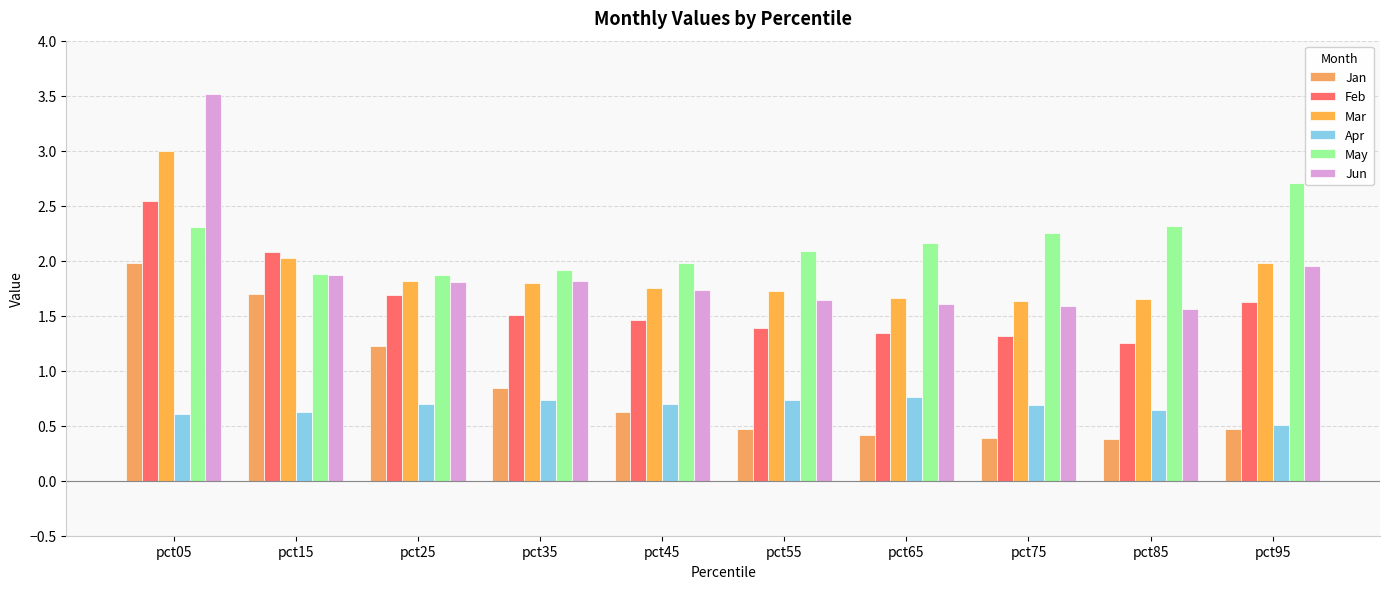

Reading right to left, list all the values displayed in this chart.

Jan: pct95=0.5	pct85=0.4	pct75=0.4	pct65=0.4	pct55=0.5	pct45=0.6	pct35=0.8	pct25=1.2	pct15=1.7	pct05=2.0
Feb: pct95=1.6	pct85=1.2	pct75=1.3	pct65=1.3	pct55=1.4	pct45=1.5	pct35=1.5	pct25=1.7	pct15=2.1	pct05=2.5
Mar: pct95=2.0	pct85=1.7	pct75=1.6	pct65=1.7	pct55=1.7	pct45=1.8	pct35=1.8	pct25=1.8	pct15=2.0	pct05=3.0
Apr: pct95=0.5	pct85=0.6	pct75=0.7	pct65=0.8	pct55=0.7	pct45=0.7	pct35=0.7	pct25=0.7	pct15=0.6	pct05=0.6
May: pct95=2.7	pct85=2.3	pct75=2.3	pct65=2.2	pct55=2.1	pct45=2.0	pct35=1.9	pct25=1.9	pct15=1.9	pct05=2.3
Jun: pct95=2.0	pct85=1.6	pct75=1.6	pct65=1.6	pct55=1.6	pct45=1.7	pct35=1.8	pct25=1.8	pct15=1.9	pct05=3.5